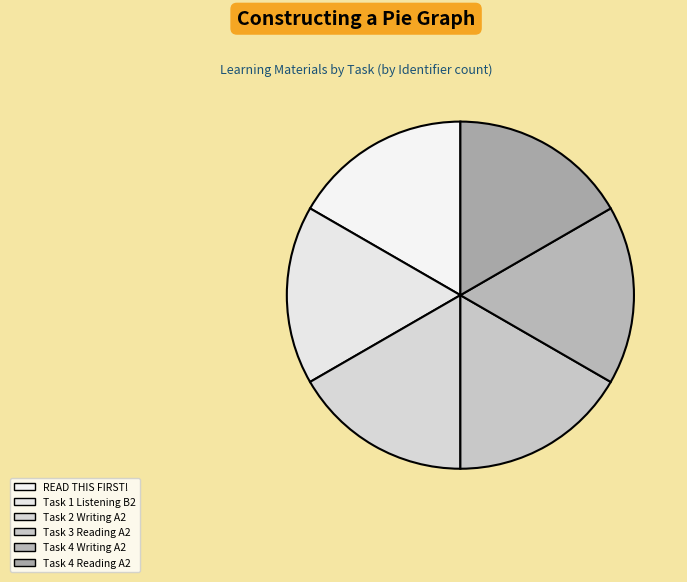

What is the largest slice in the pie chart?

Task 4 Reading A2